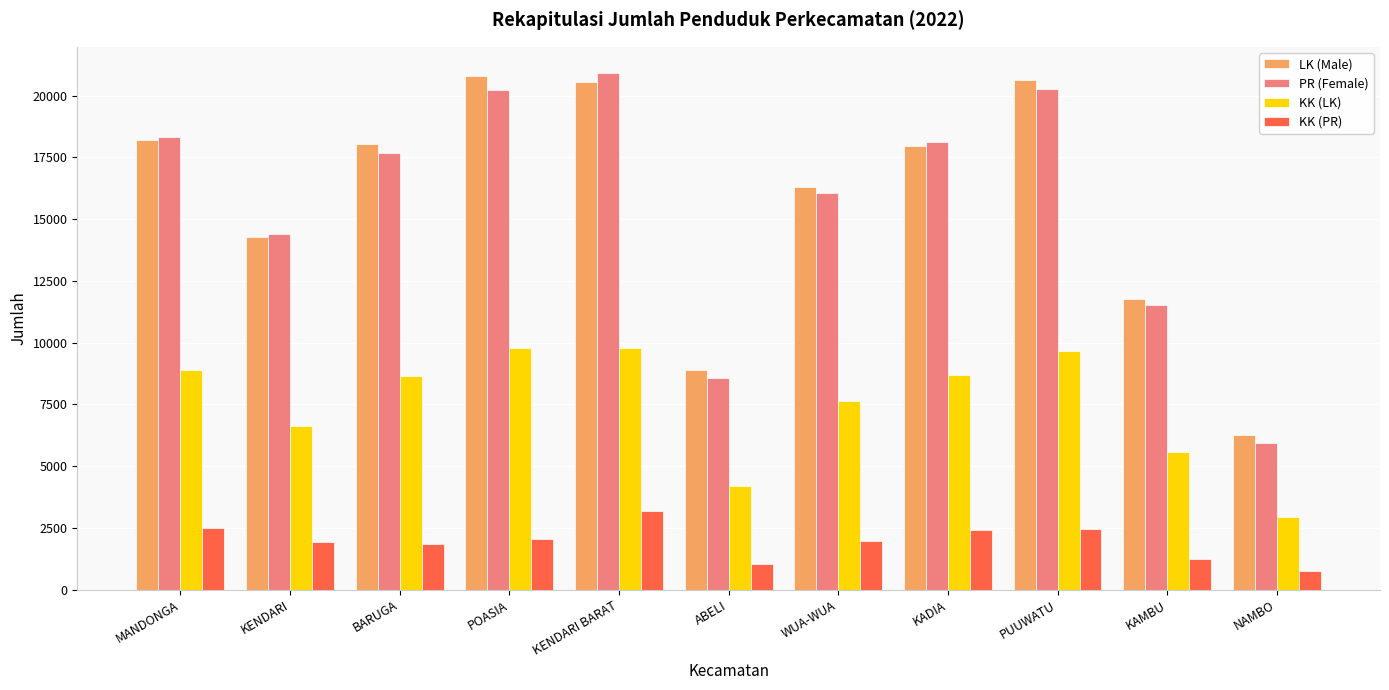

How many data points does each series have?

11